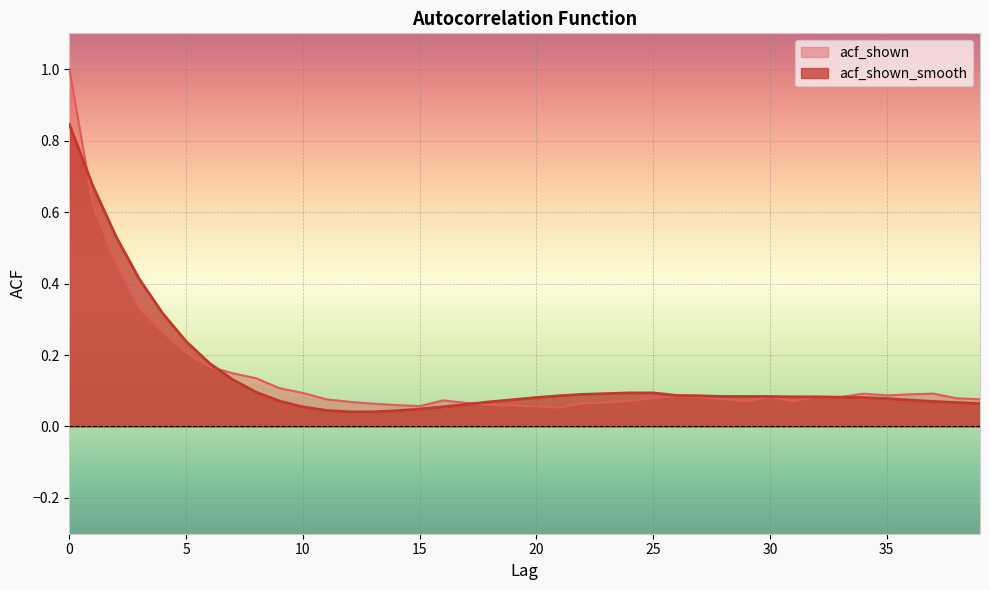

Which series has the largest range (max minus min)?

acf_shown